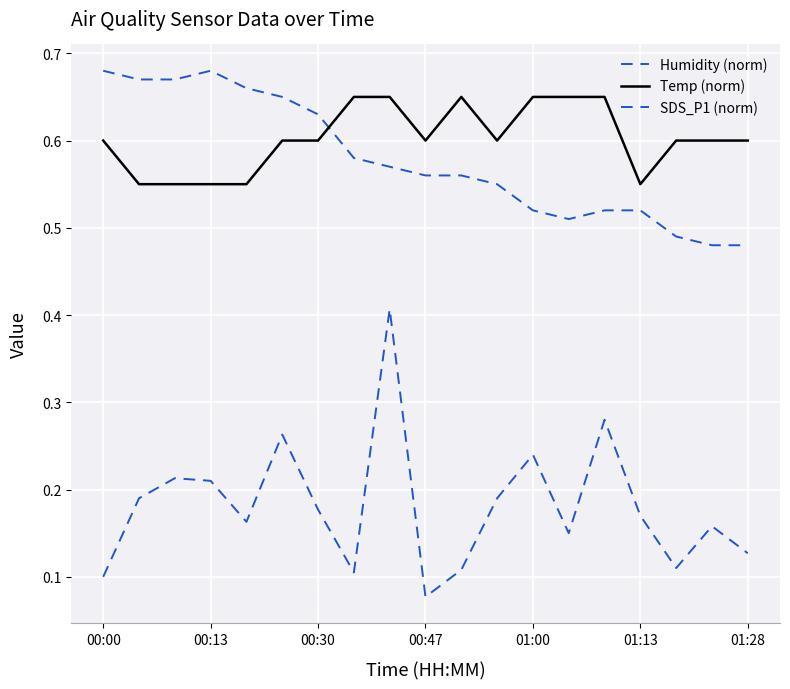

Which series has the largest total across all categories?

Temp (norm)